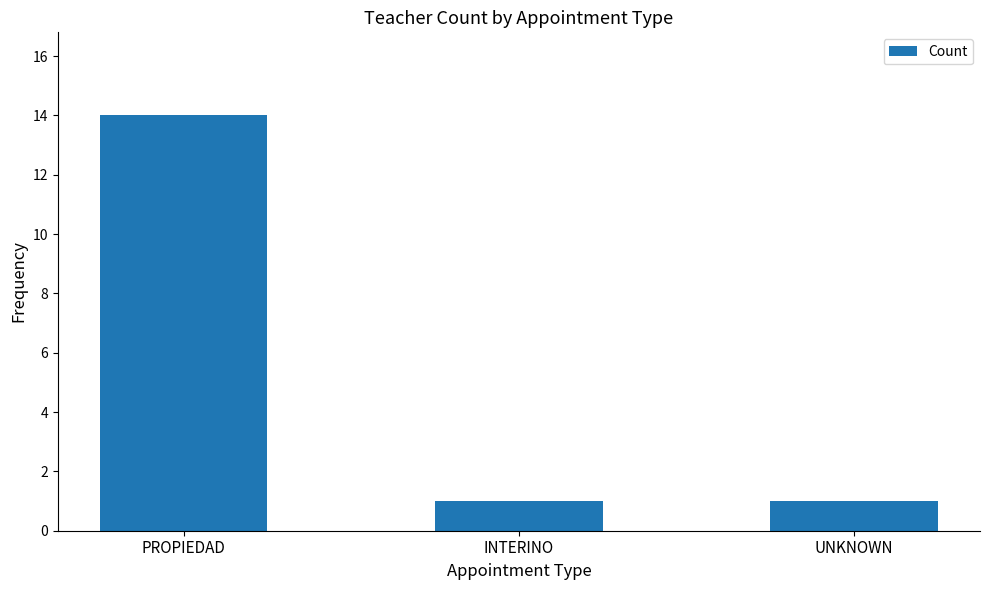

What is the difference between the maximum and minimum values?

13